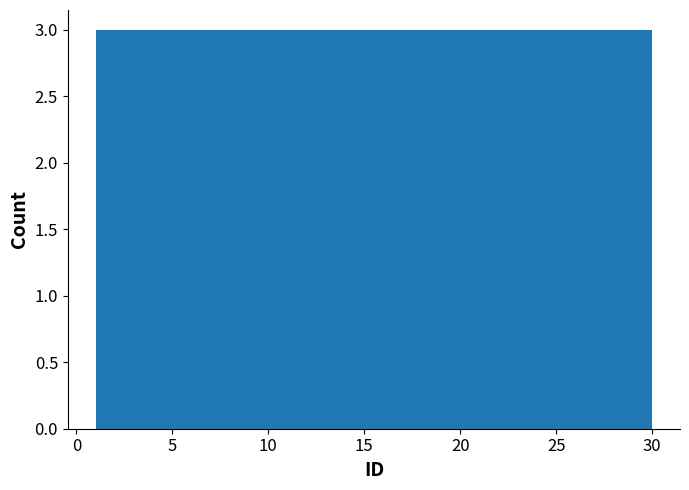

Reading left to right, transcribe this chart: for each bar, give the range it covers on the x-axis and its height. Neither the bar edges nor the heights are printed on the chart, so give them approximately, as read against the axes.

1.0 to 3.9: 3
3.9 to 6.8: 3
6.8 to 9.7: 3
9.7 to 12.6: 3
12.6 to 15.5: 3
15.5 to 18.4: 3
18.4 to 21.3: 3
21.3 to 24.2: 3
24.2 to 27.1: 3
27.1 to 30.0: 3